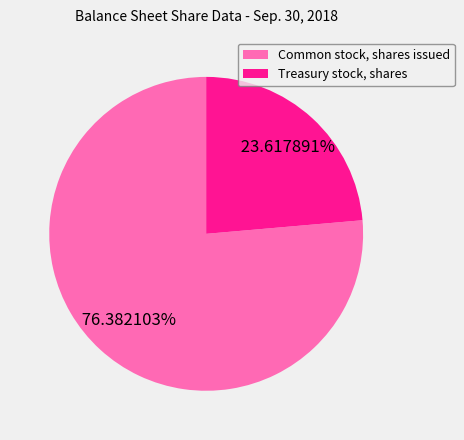

How many segments does this pie chart have?

2